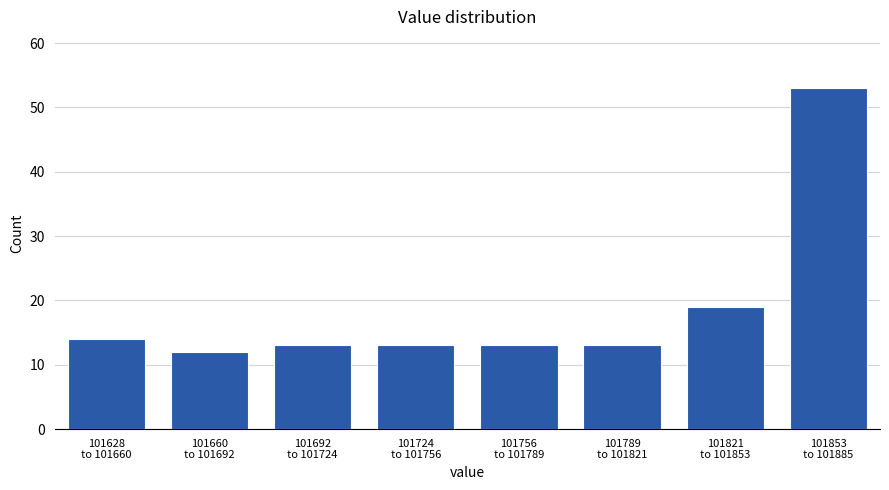

Reading left to right, transcribe all the data shown in this chart.

14	12	13	13	13	13	19	53